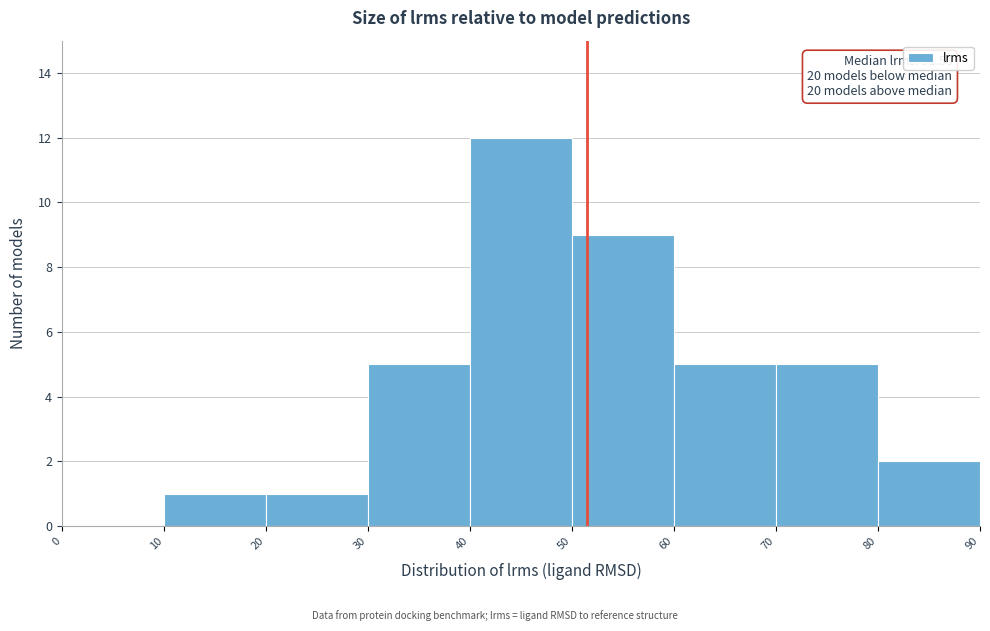

Which range on the x-axis has the tallest bar?

40 to 50